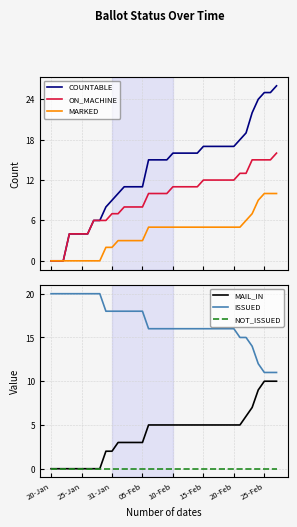

What is the maximum value for MARKED?

10